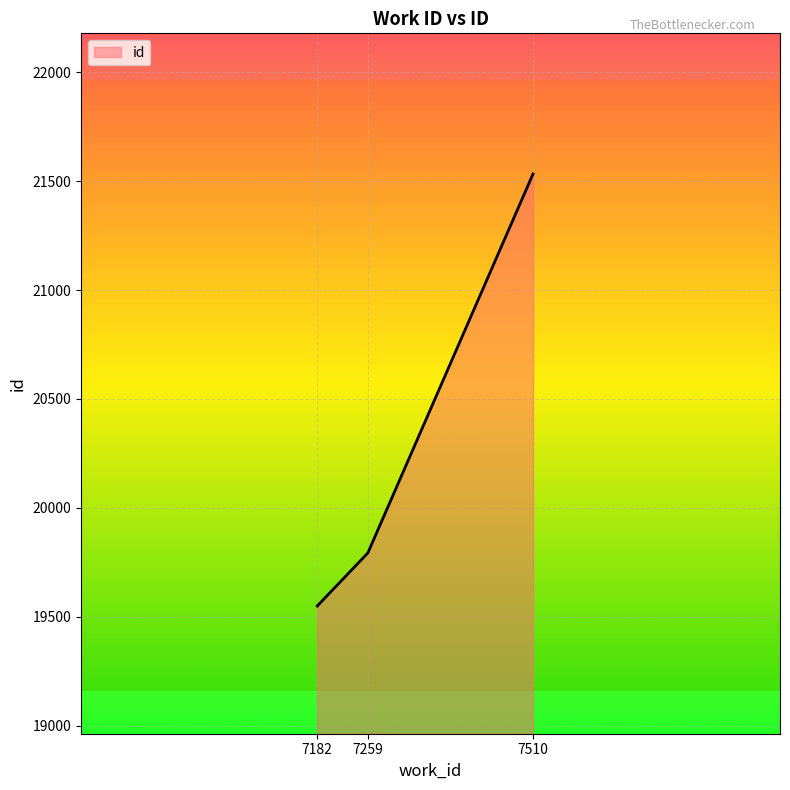

What is the difference between the maximum and minimum values?

1984